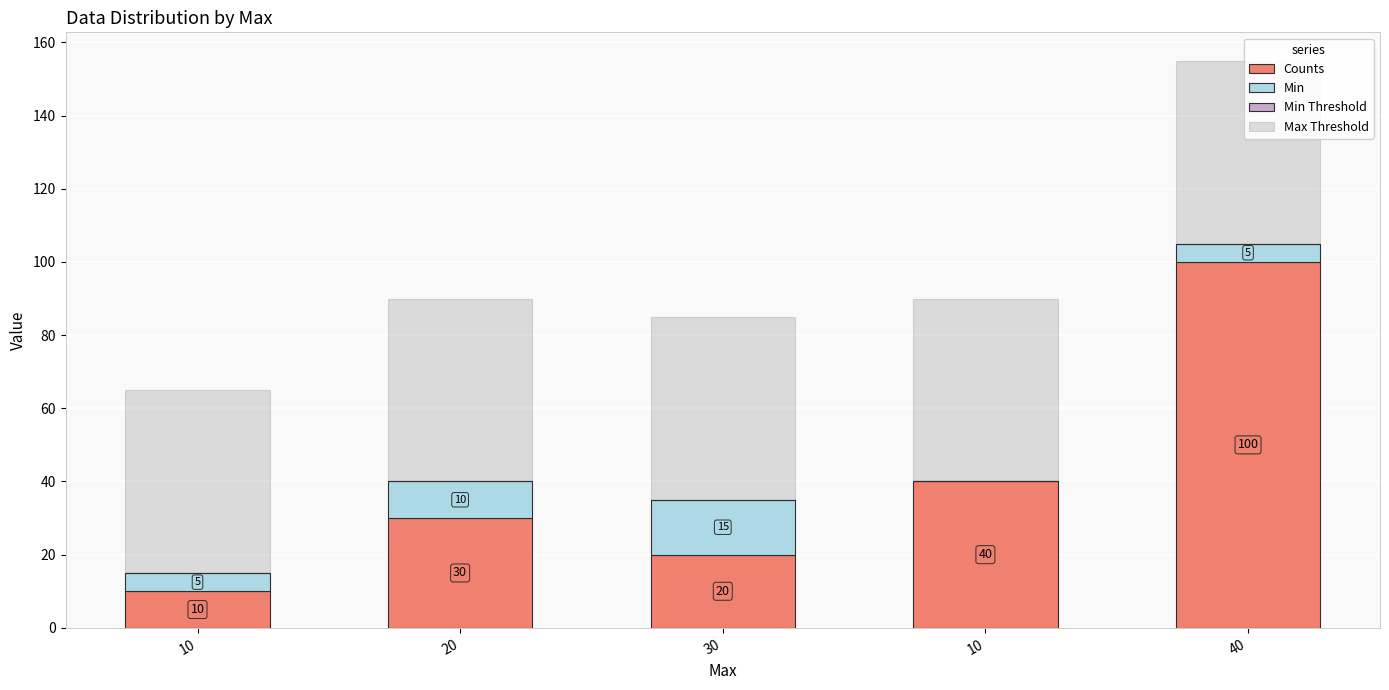

Is it true that Min Threshold equals 0 at 20?

True